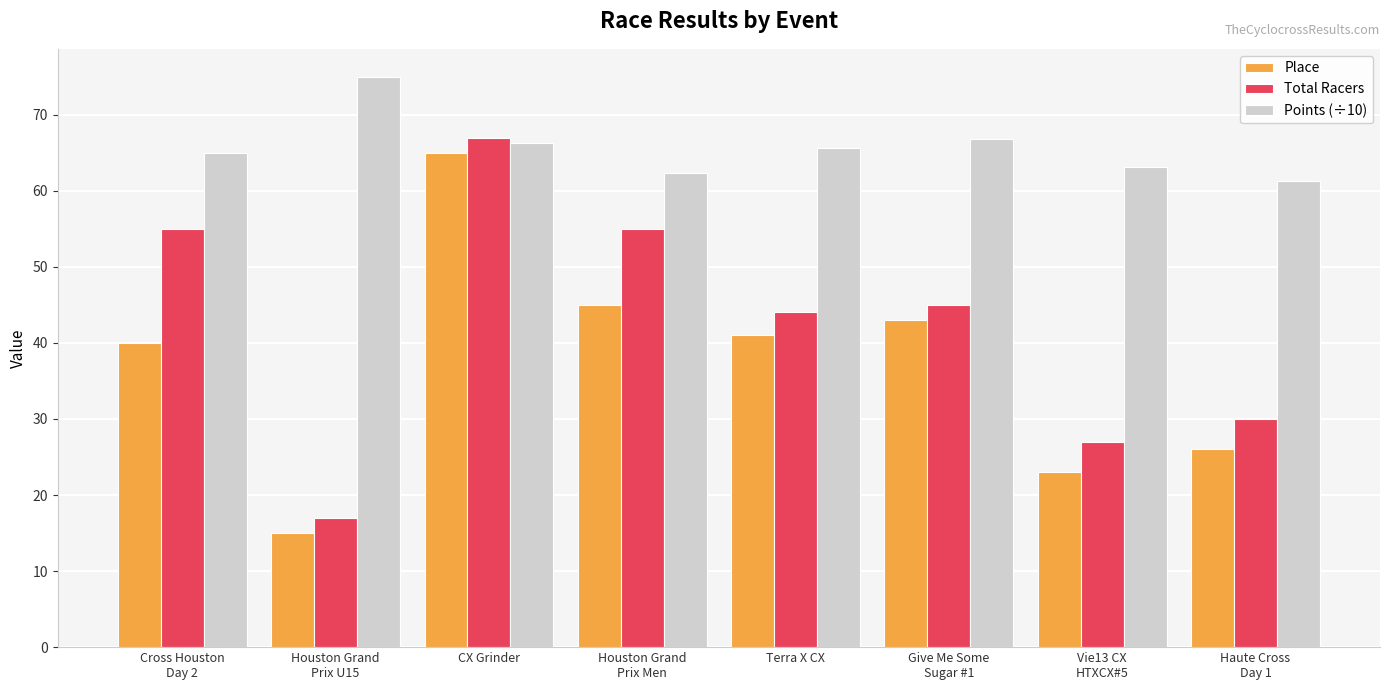

What is the average value of the Points (÷10) series?

65.7